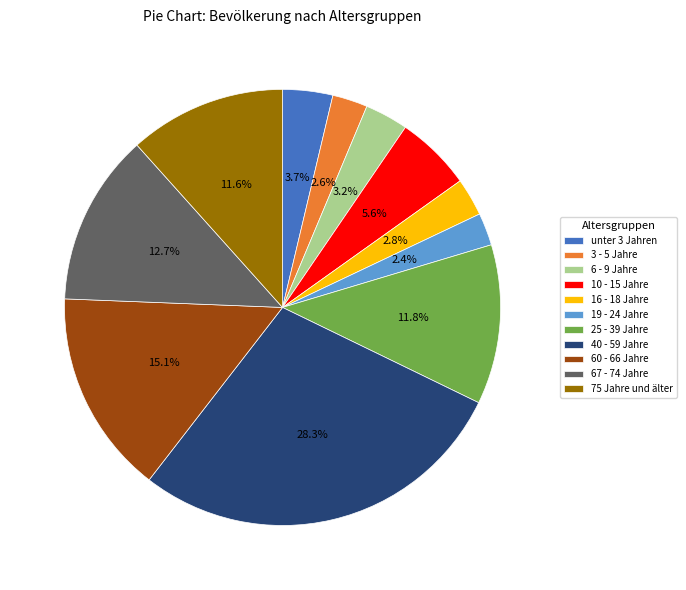

Which category has the biggest portion of the pie?

40 - 59 Jahre